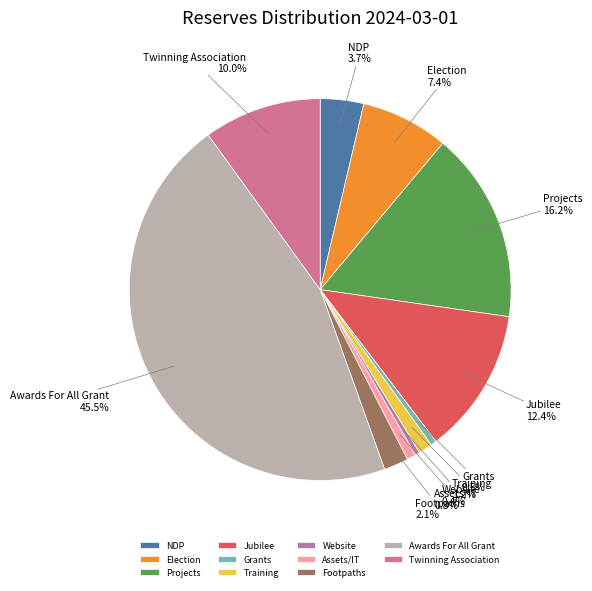

To the nearest percent, what is the difference between the Footpaths and Website slice percentages?

2%